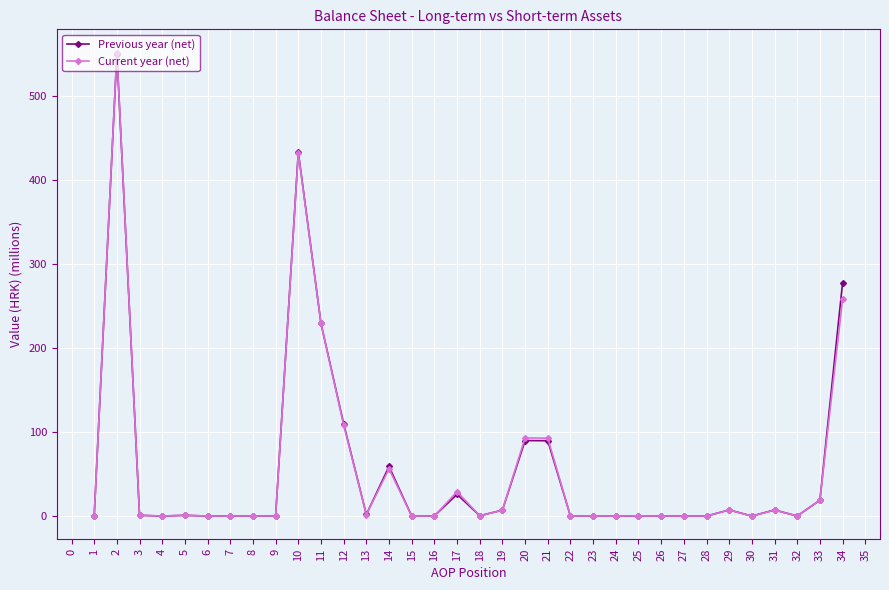

At which category does Current year (net) reach its first local peak?

2